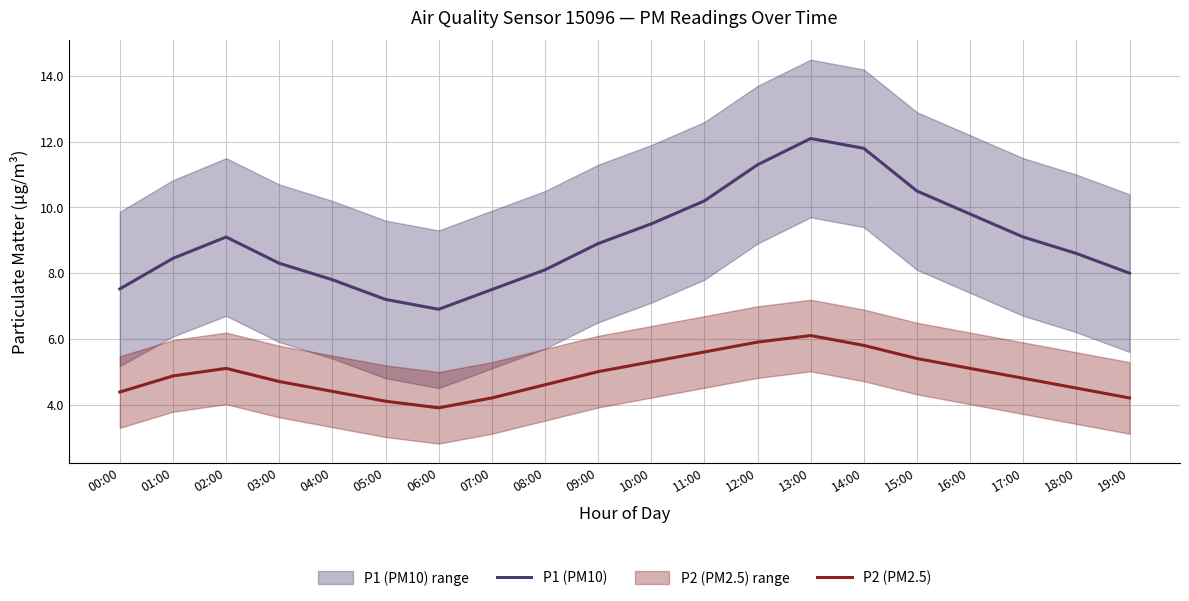

What is the greatest value displayed?

12.1